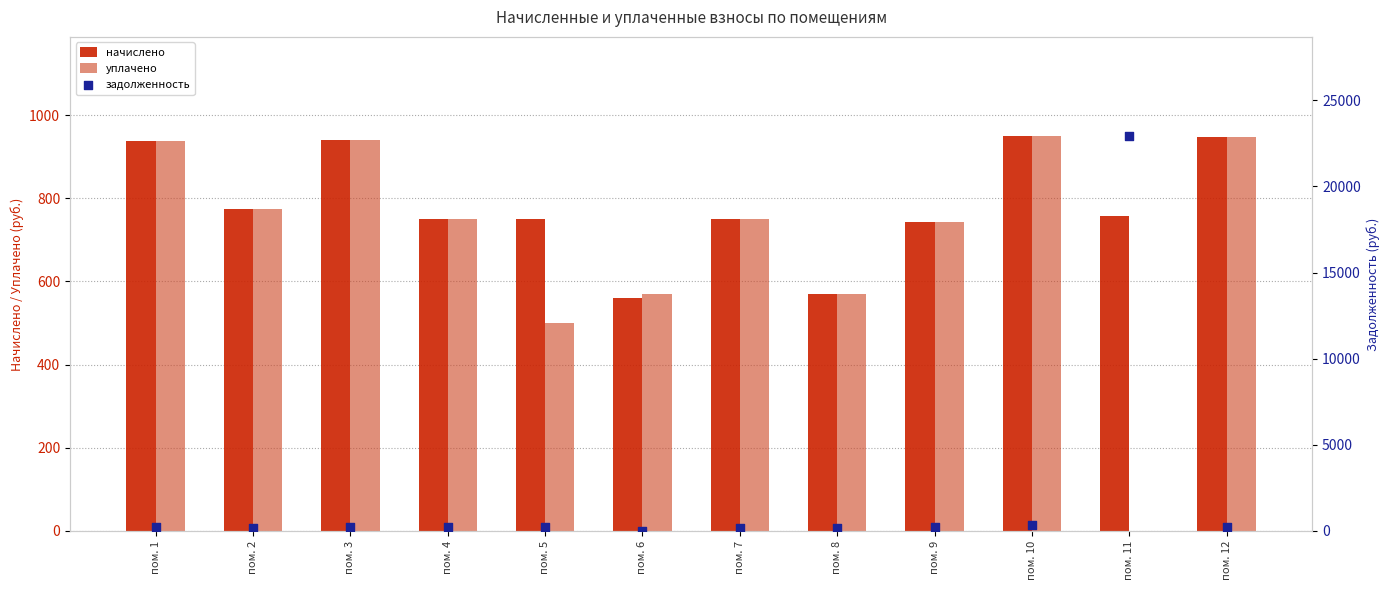

Which series has the largest total across all categories?

задолженность